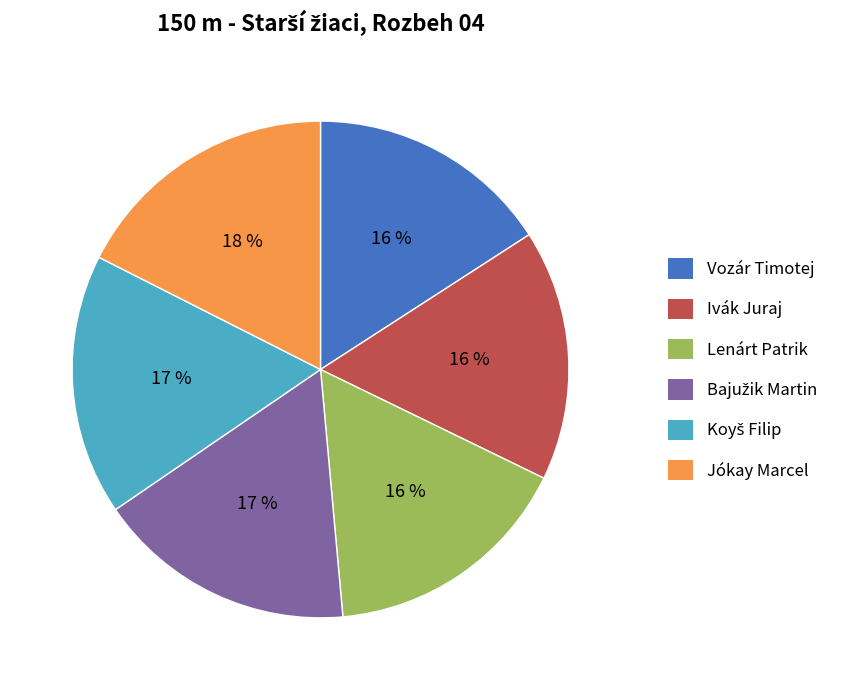

How many slices are in this pie chart?

6